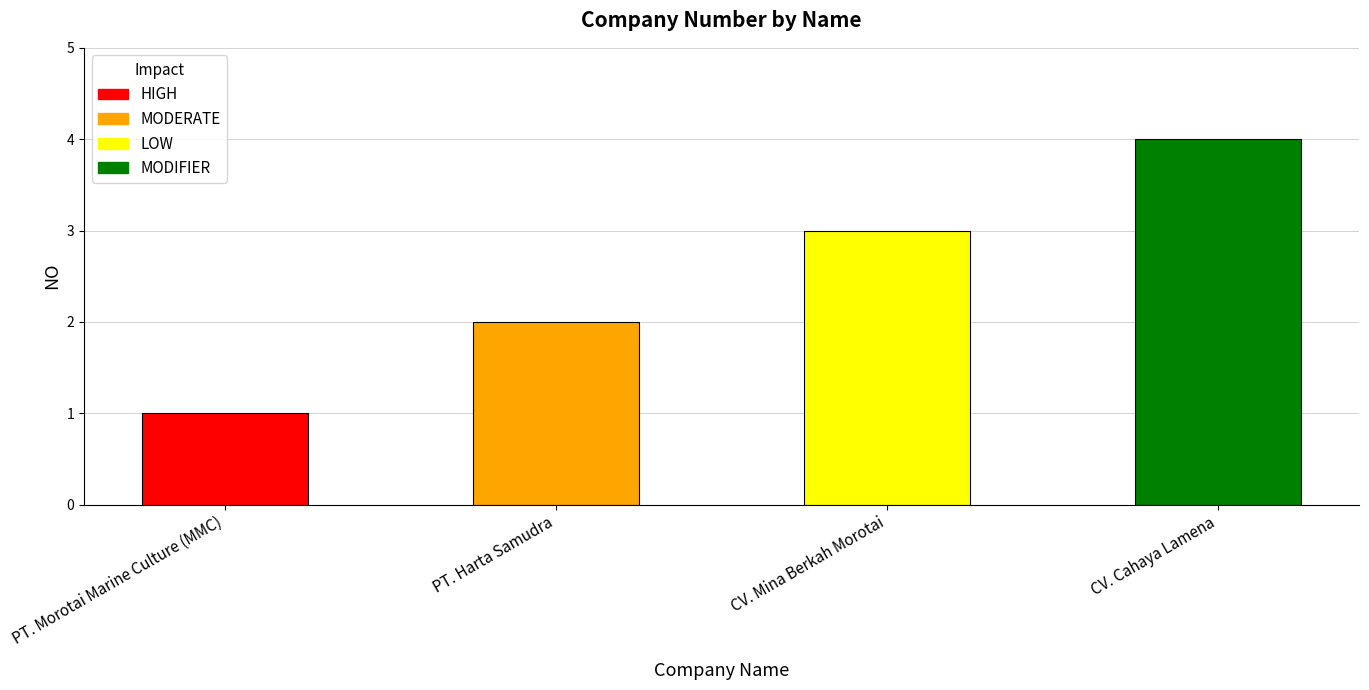

What is the minimum value shown in the chart?

1